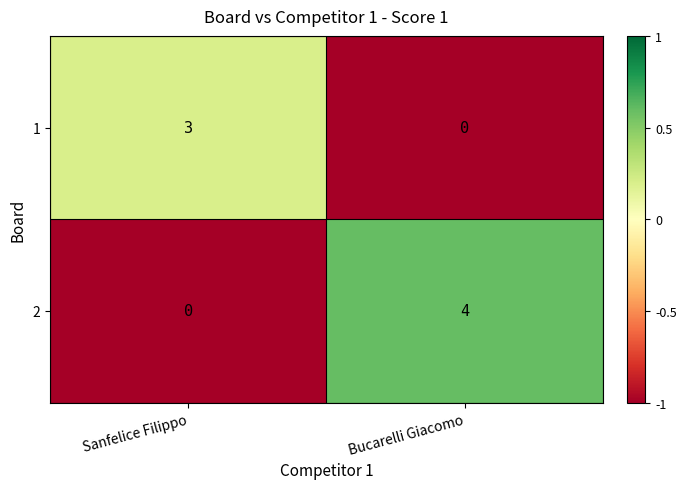

How many series are shown in this chart?

2